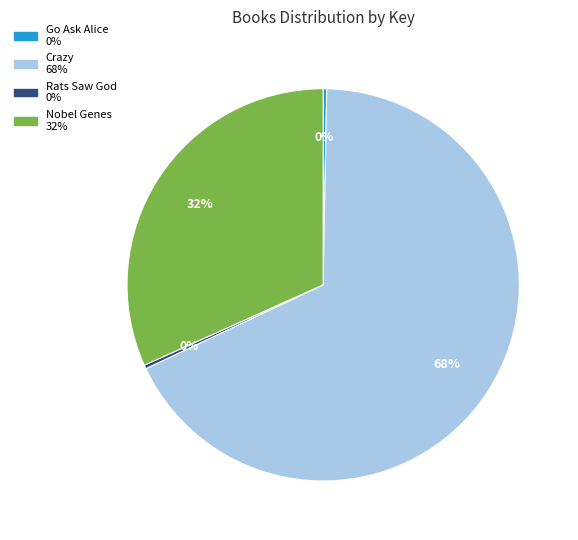

Count the number of slices in the pie.

4